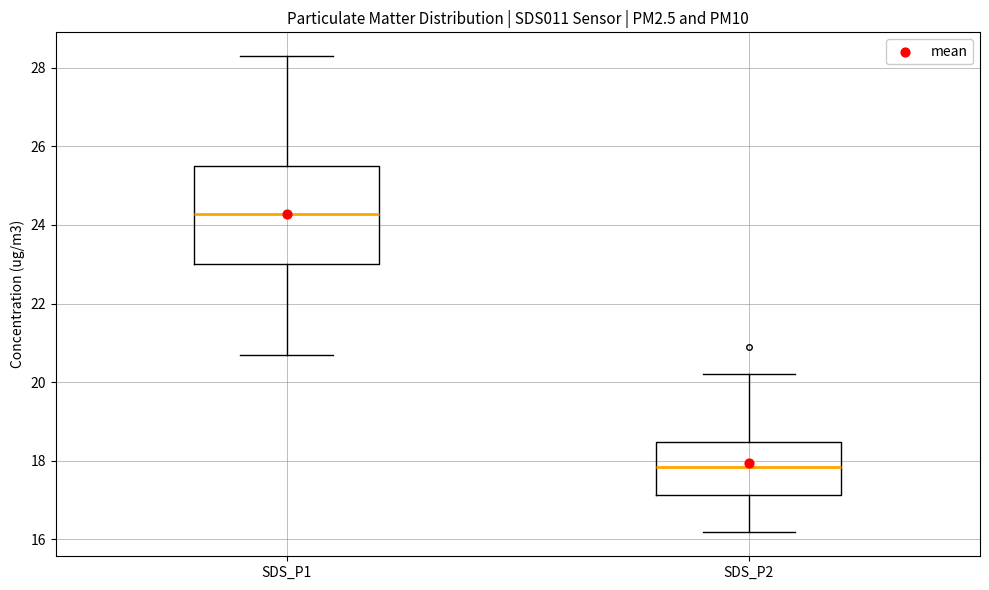

Reading left to right, read every box against the y-axis: the position of its median line, the range the box covers, and the ends of its whiskers. The values are not printed on the chart, so give them approximately, as read against the axis.

SDS_P1: median 24.2, box 23.0 to 25.6, whiskers 20.8 to 28.4
SDS_P2: median 17.8, box 17.2 to 18.4, whiskers 16.2 to 20.2